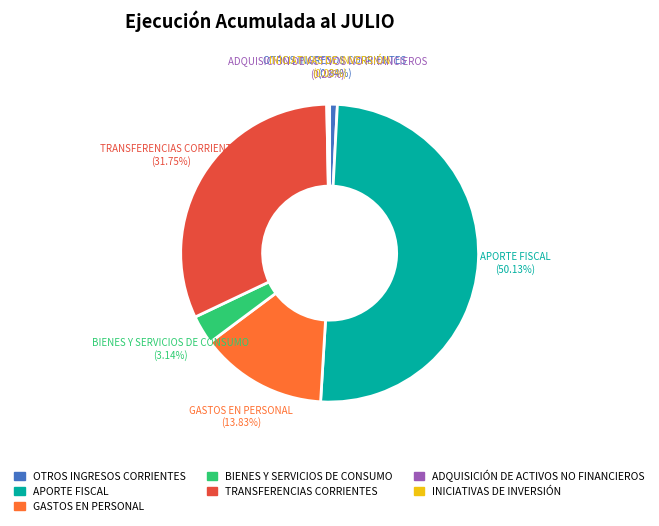

Which category accounts for the majority?

APORTE FISCAL